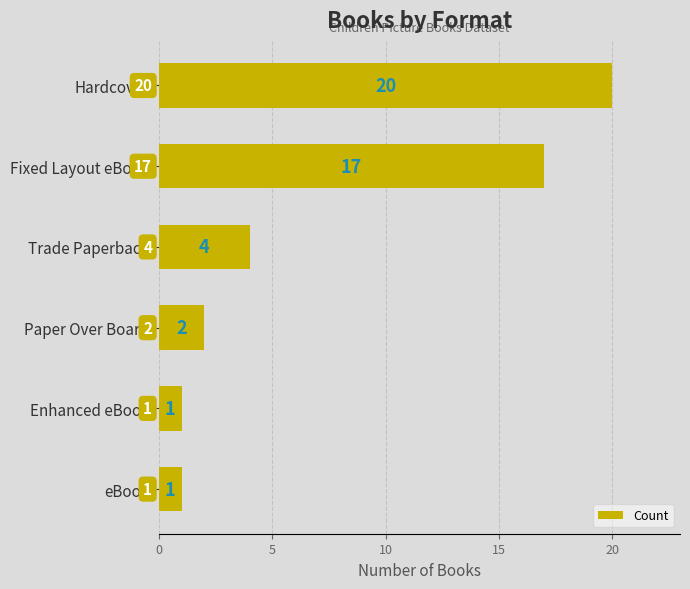

What is the difference between the second highest and second lowest values?

16